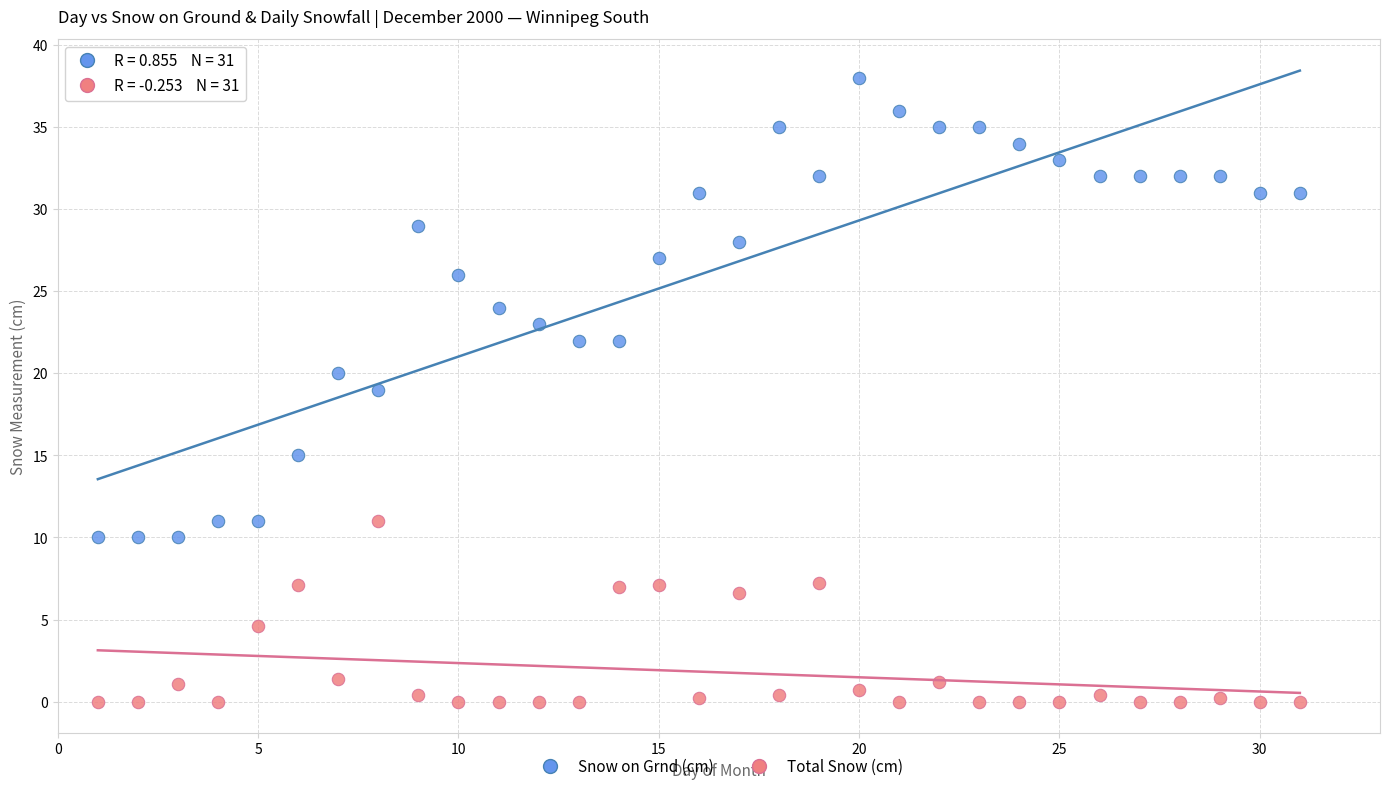

What are all the series names shown in the legend?

Snow on Grnd (cm), Total Snow (cm)